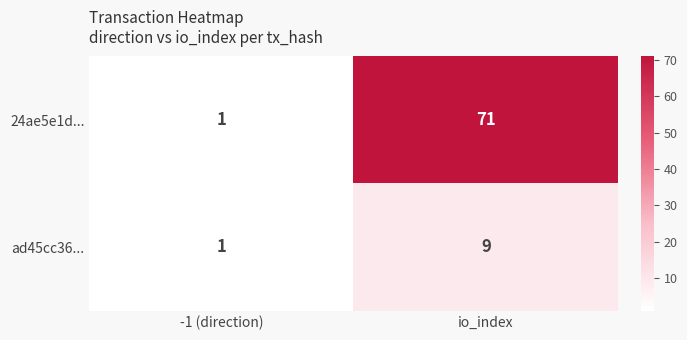

Is it true that ad45cc36... equals 13 at io_index?

False